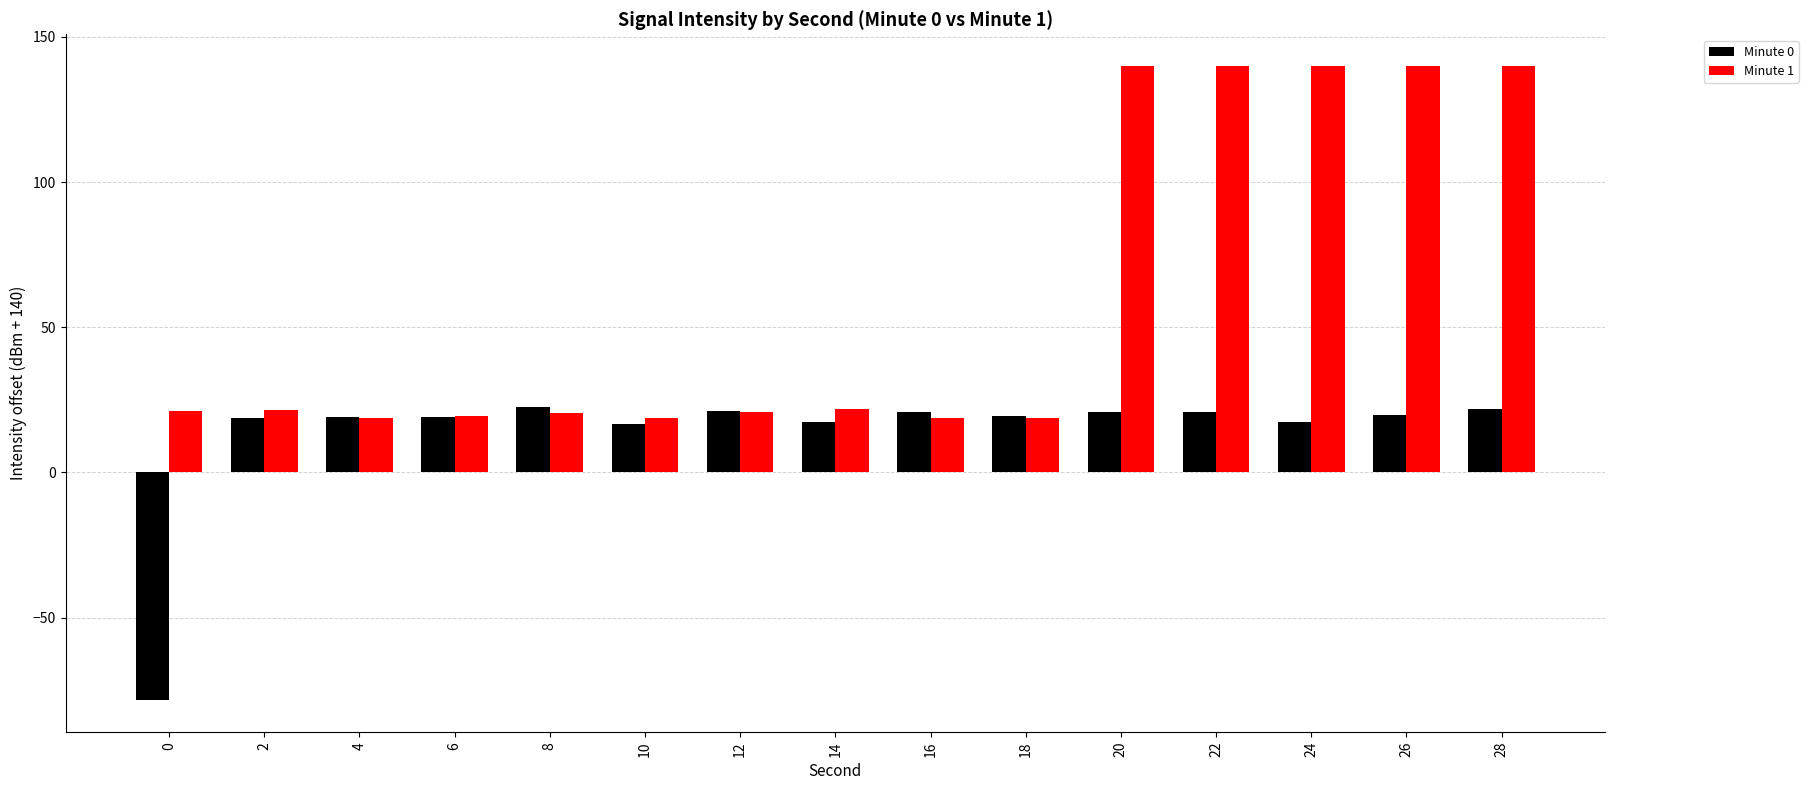

What is the sum of all Minute 1 values?

899.6